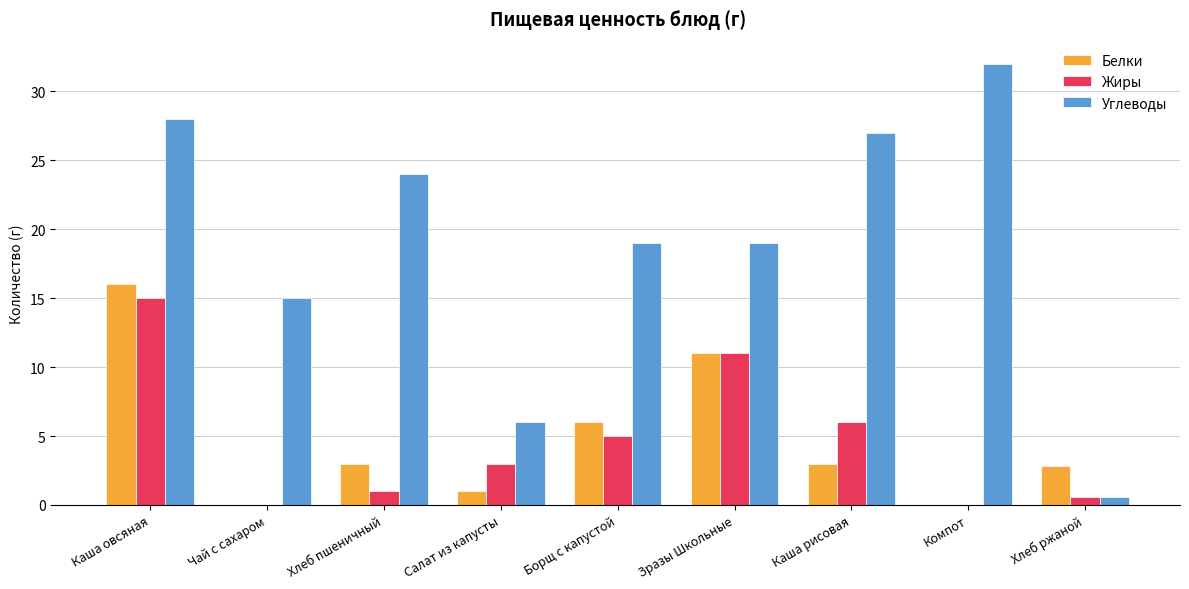

Between Каша рисовая and Хлеб ржаной, which series saw the biggest shift?

Углеводы